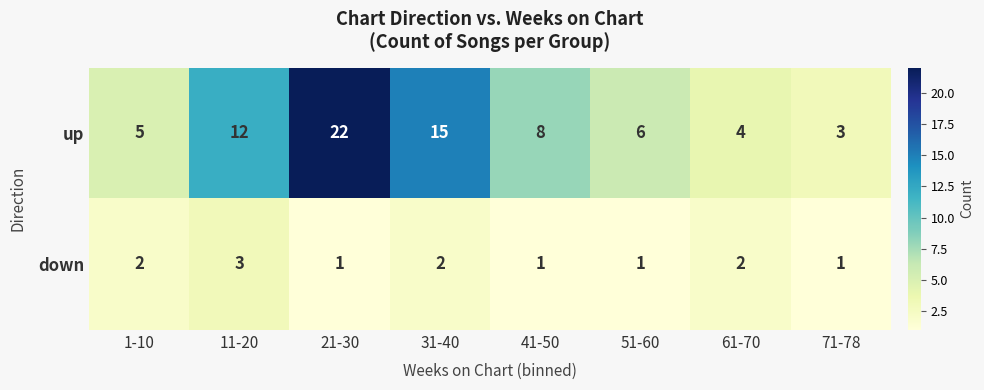

What is the spread (max minus min) of values at 71-78?

2